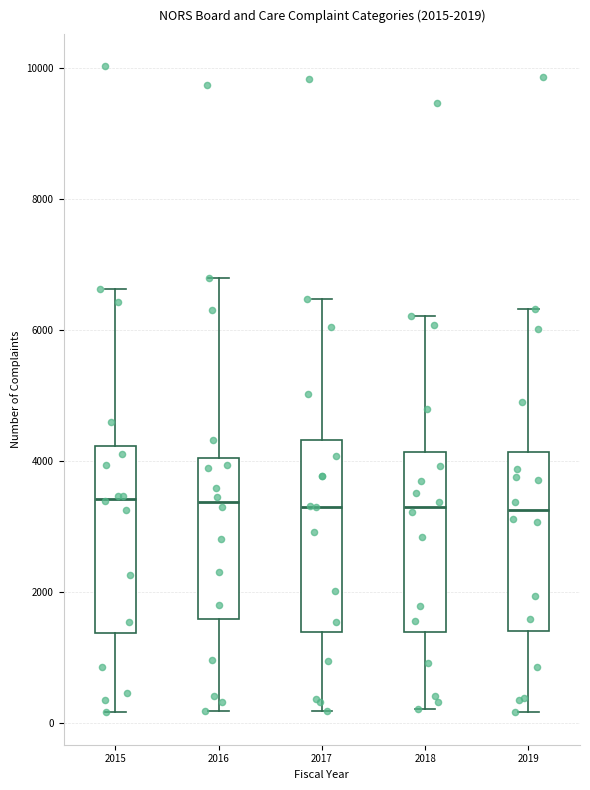

Where does the lower whisker of the box at x = 2017 end on the y-axis? The values are not printed on the chart, so give them approximately, as read against the axis.

200